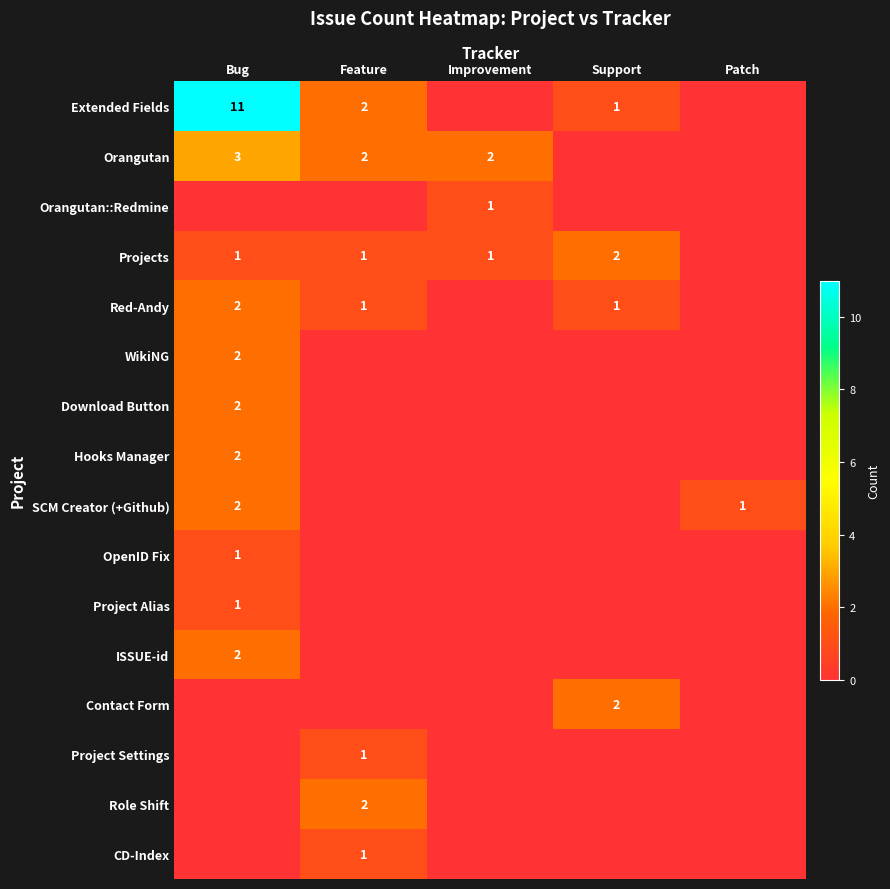

The Orangutan series shows 2 at Improvement. True or false?

True